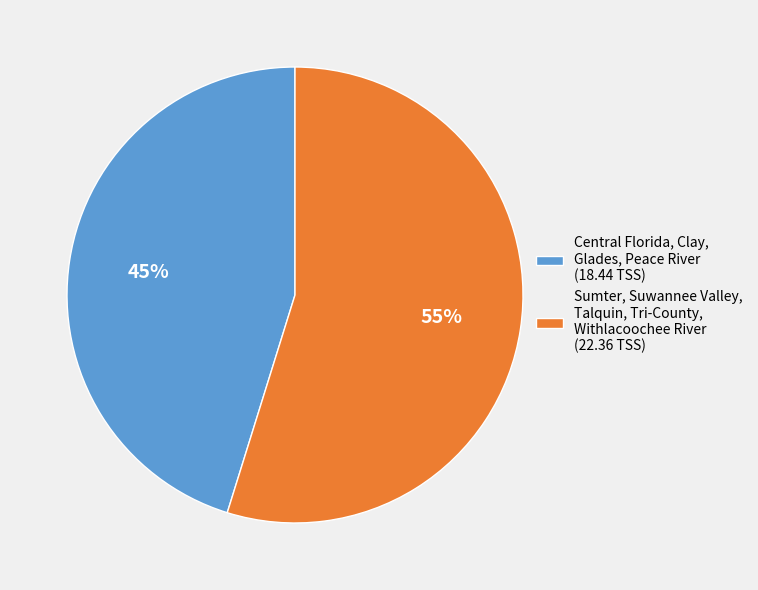

To the nearest percent, what is the difference between the Sumter, Suwannee Valley, Talquin, Tri-County, Withlacoochee River (22.36 TSS) and Central Florida, Clay, Glades, Peace River (18.44 TSS) slice percentages?

10%